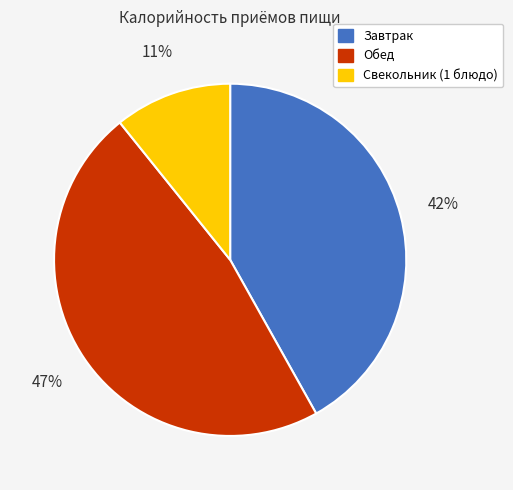

Between Обед and Завтрак, which is larger?

Обед